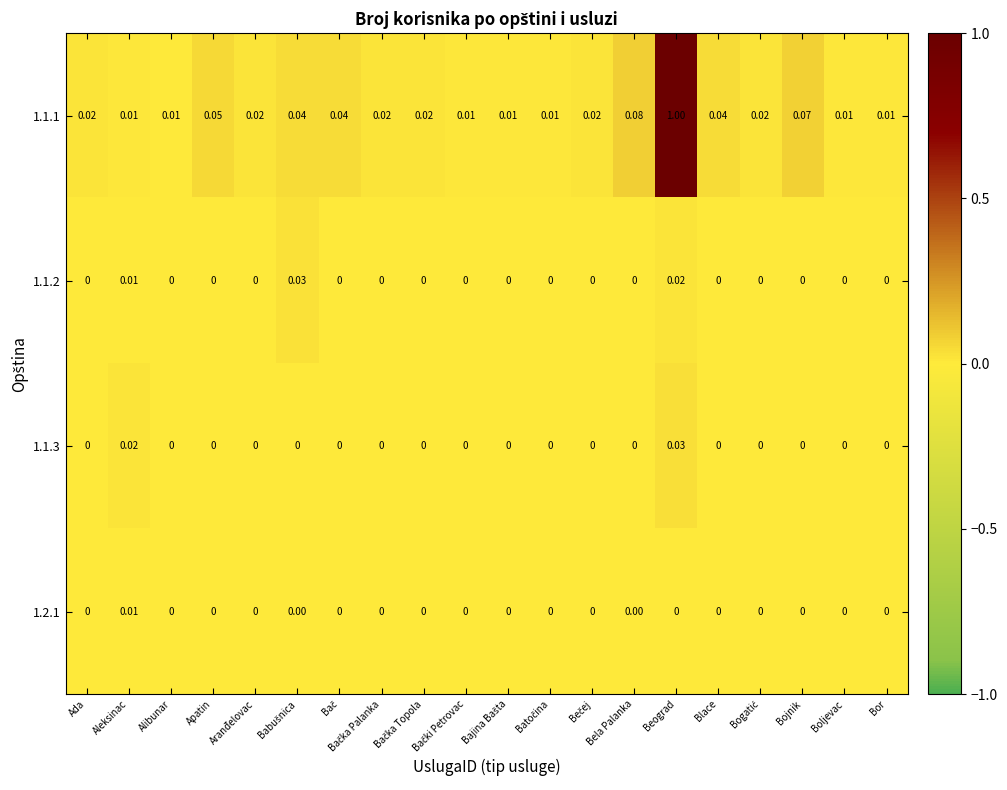

Which series has the largest total across all categories?

1.1.1